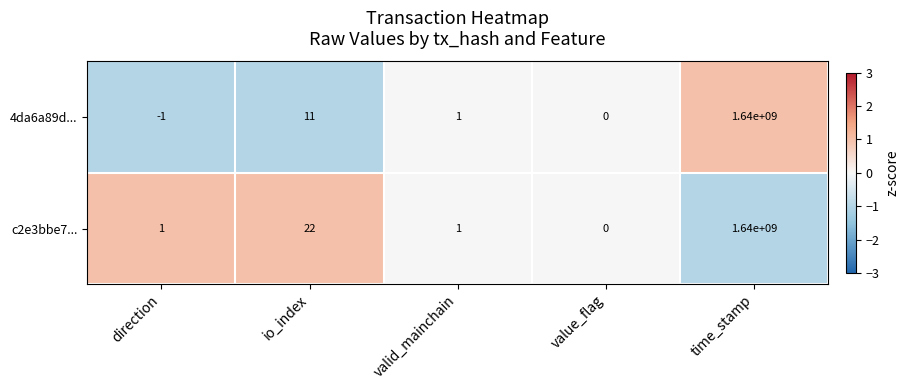

List the series in order of their overall mean, highest first.

c2e3bbe7..., 4da6a89d...